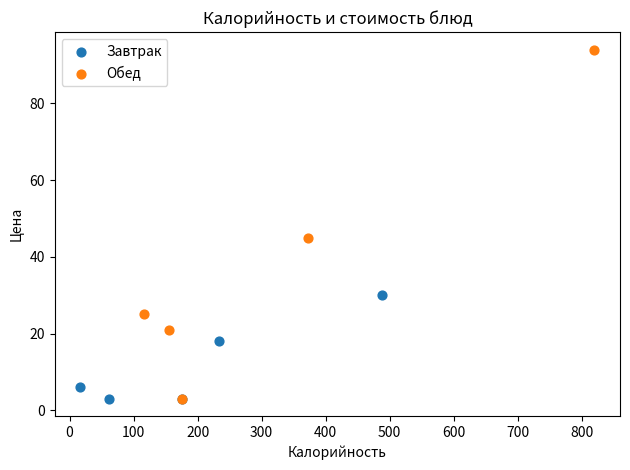

Which series contains the highest Y value?

Обед